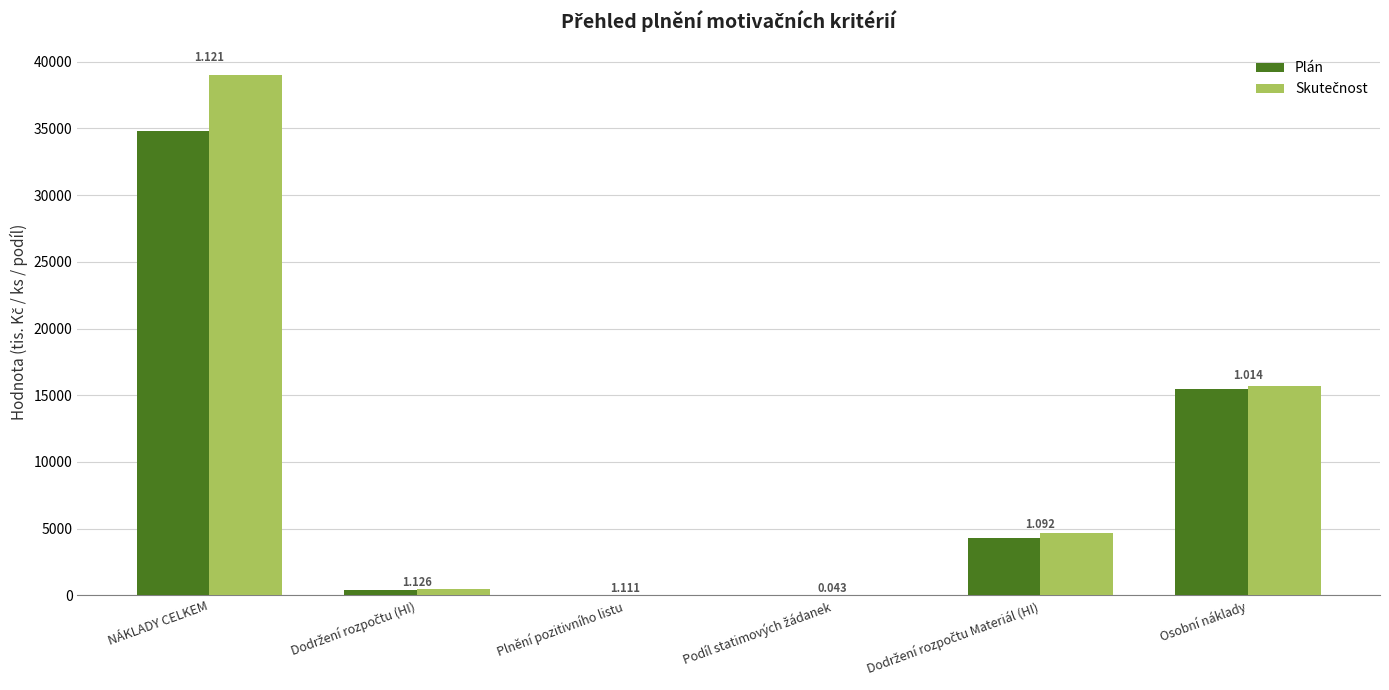

List the labels in order of Plán value, largest first.

NÁKLADY CELKEM, Osobní náklady, Dodržení rozpočtu Materiál (HI), Dodržení rozpočtu (HI), Plnění pozitivního listu, Podíl statimových žádanek